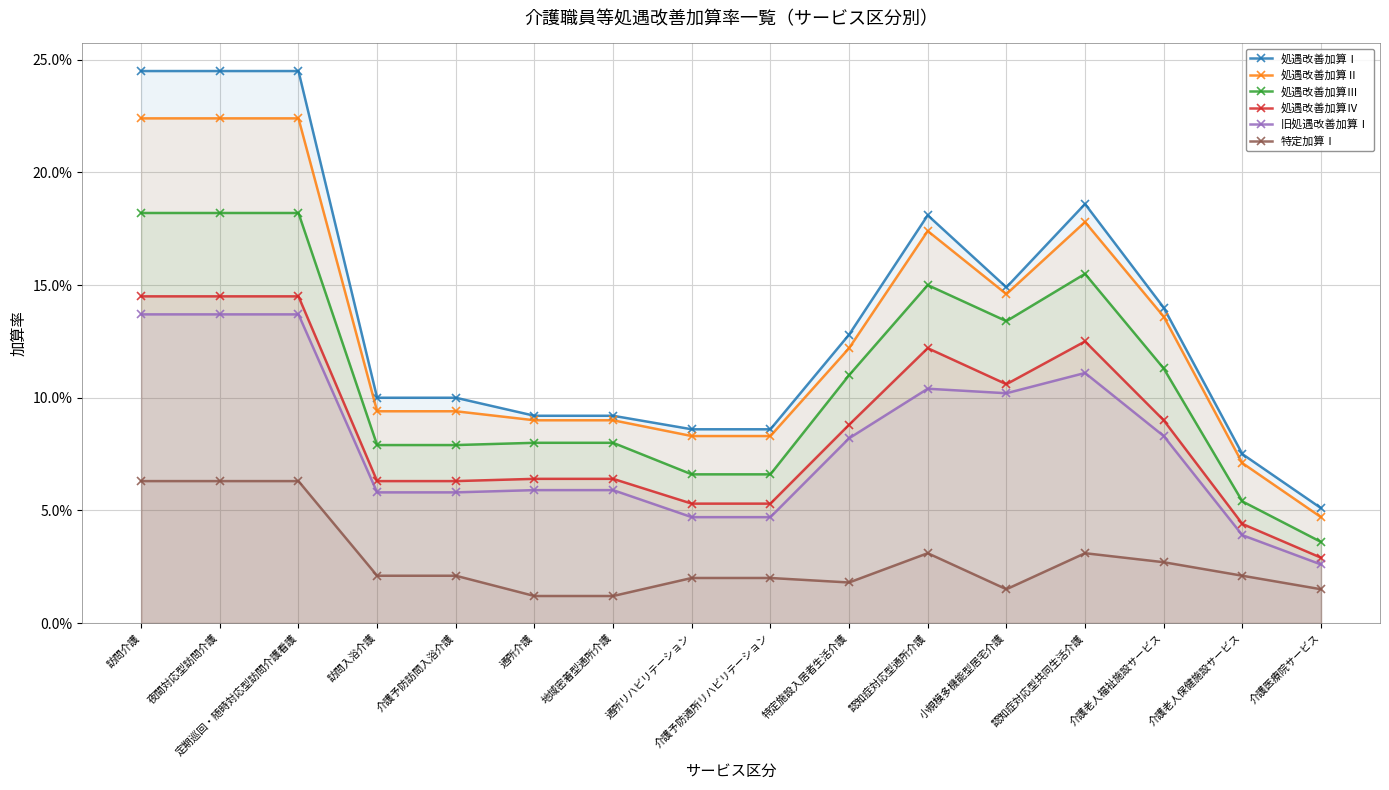

Reading right to left, transcribe all the data shown in this chart.

処遇改善加算Ⅰ: 0.1	0.1	0.1	0.2	0.1	0.2	0.1	0.1	0.1	0.1	0.1	0.1	0.1	0.2	0.2	0.2
処遇改善加算Ⅱ: 0.0	0.1	0.1	0.2	0.1	0.2	0.1	0.1	0.1	0.1	0.1	0.1	0.1	0.2	0.2	0.2
処遇改善加算Ⅲ: 0.0	0.1	0.1	0.2	0.1	0.1	0.1	0.1	0.1	0.1	0.1	0.1	0.1	0.2	0.2	0.2
処遇改善加算Ⅳ: 0.0	0.0	0.1	0.1	0.1	0.1	0.1	0.1	0.1	0.1	0.1	0.1	0.1	0.1	0.1	0.1
旧処遇改善加算Ⅰ: 0.0	0.0	0.1	0.1	0.1	0.1	0.1	0.0	0.0	0.1	0.1	0.1	0.1	0.1	0.1	0.1
特定加算Ⅰ: 0.0	0.0	0.0	0.0	0.0	0.0	0.0	0.0	0.0	0.0	0.0	0.0	0.0	0.1	0.1	0.1